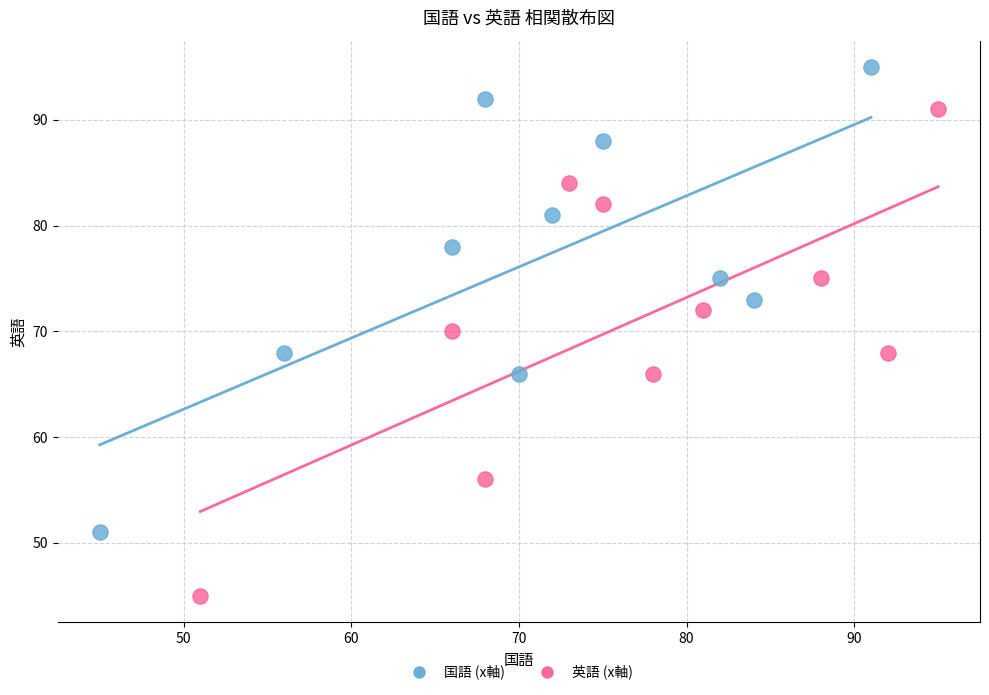

Which series contains the highest Y value?

国語 (x軸)